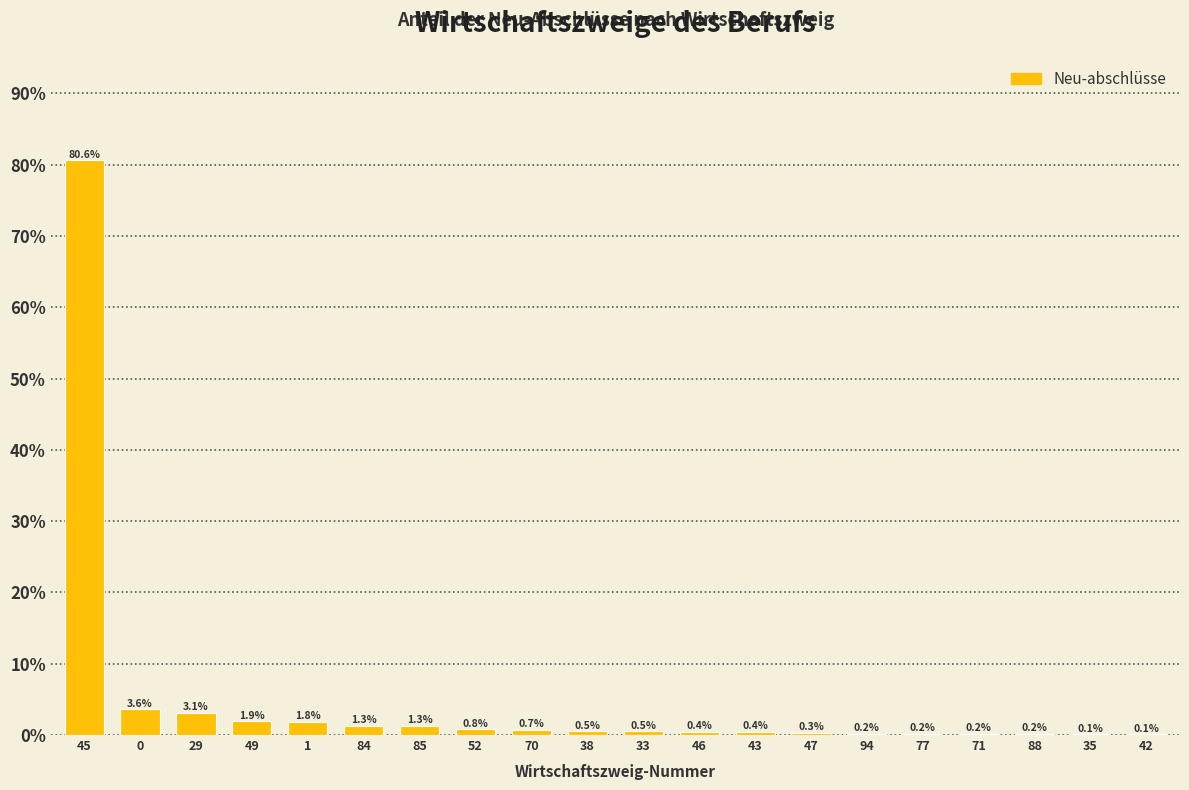

Reading left to right, list all the values displayed in this chart.

45=80.6	0=3.6	29=3.1	49=1.9	1=1.8	84=1.3	85=1.3	52=0.8	70=0.7	38=0.5	33=0.5	46=0.4	43=0.4	47=0.3	94=0.2	77=0.2	71=0.2	88=0.2	35=0.1	42=0.1